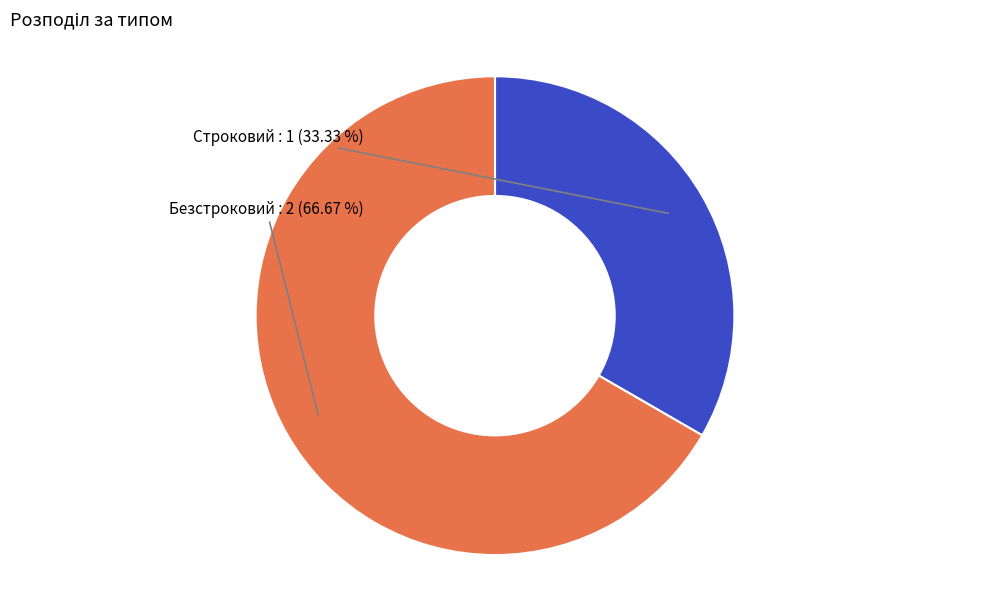

The Строковий slice represents 20% of the pie. True or false?

False